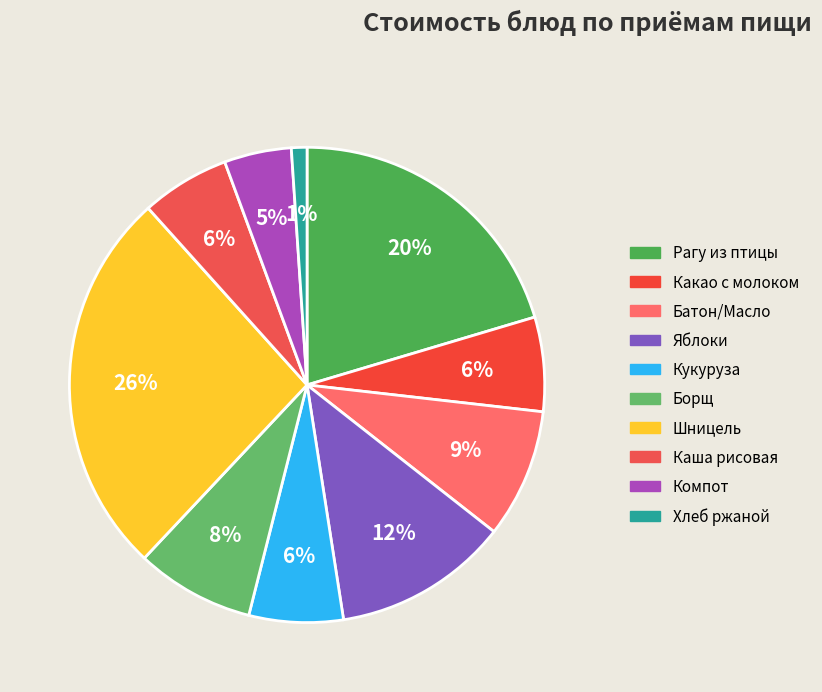

Which slice is the smallest?

Хлеб ржаной